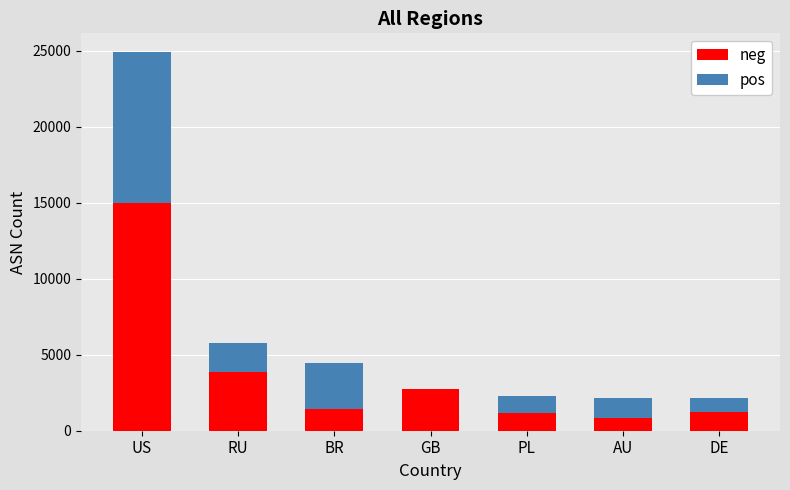

What is the total value across all series at GB?

2743